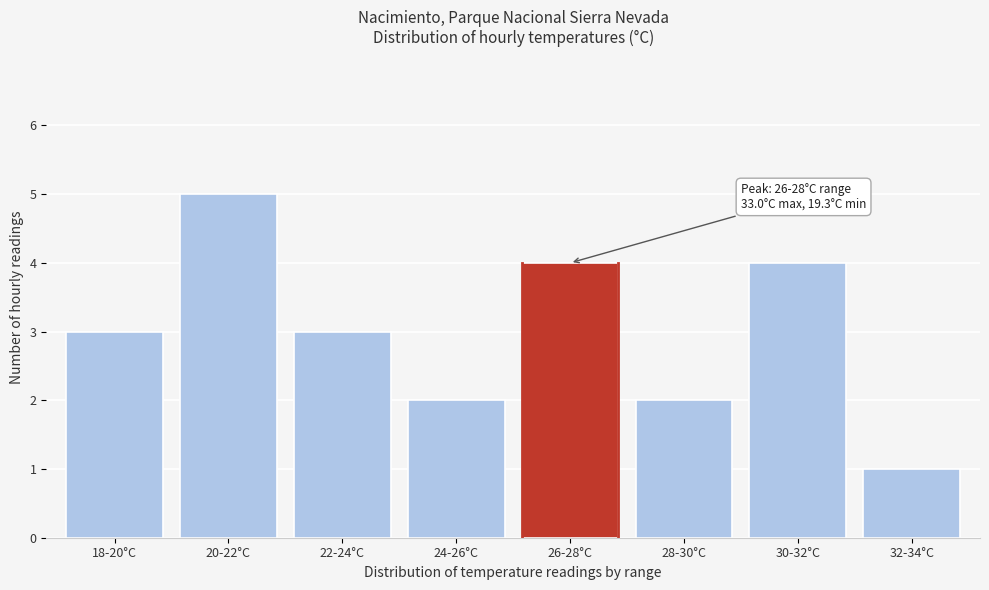

Reading left to right, what are all the values shown in this chart?

3	5	3	2	4	2	4	1